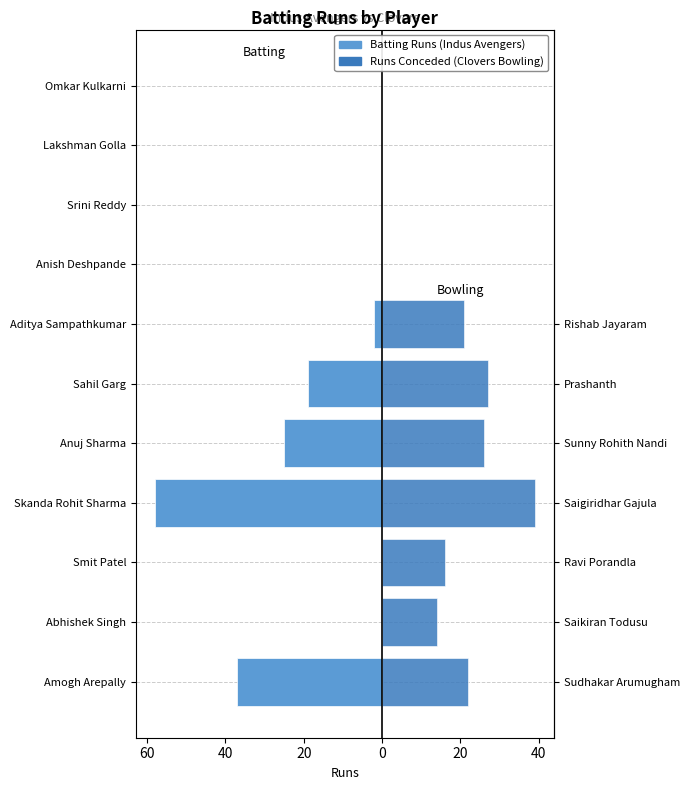

Reading left to right, extract all data points from this chart.

-37	0	0	-58	-25	-19	-2	0	0	0	0